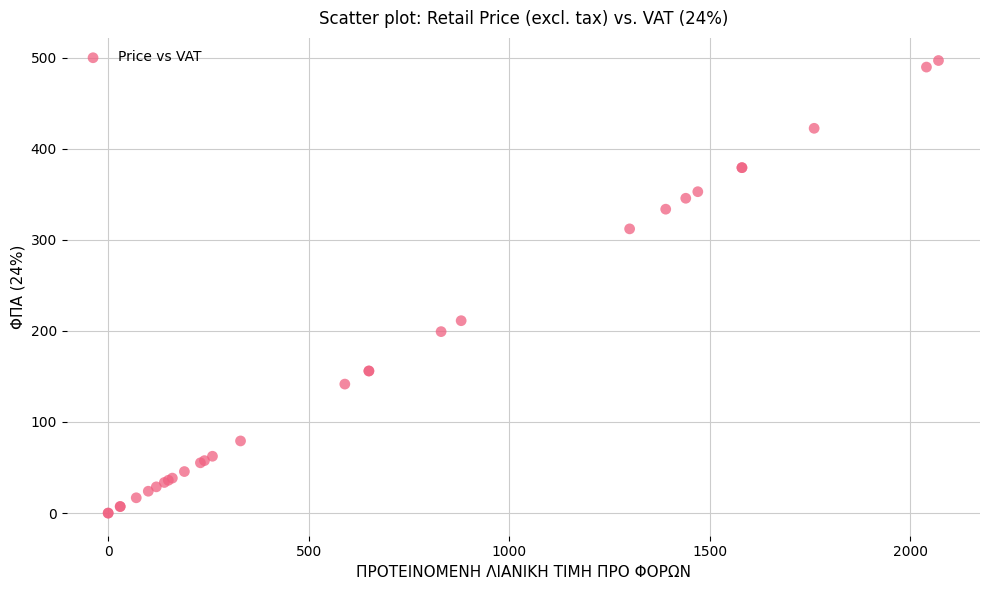

What Y value in the scatter plot is closest to 248?

211.2